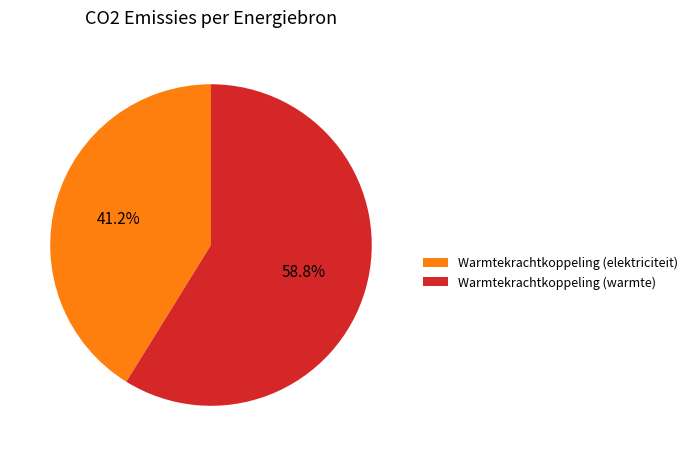

Count the number of slices in the pie.

2